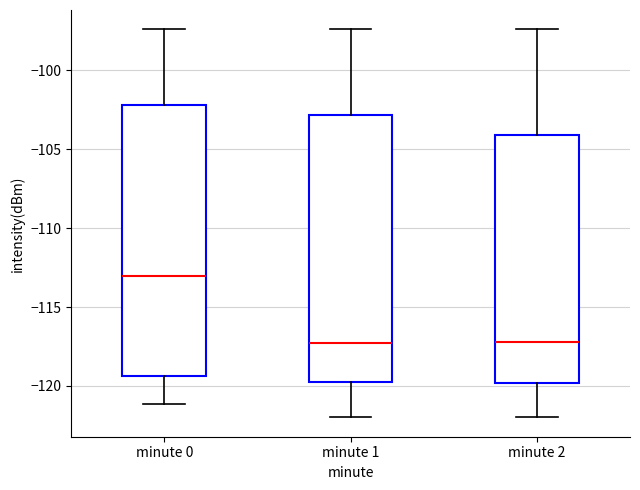

Reading left to right, read every box against the y-axis: the position of its median line, the range the box covers, and the ends of its whiskers. The values are not printed on the chart, so give them approximately, as read against the axis.

minute 0: median -113.0, box -119.5 to -102.0, whiskers -121.0 to -97.5
minute 1: median -117.5, box -119.5 to -103.0, whiskers -122.0 to -97.5
minute 2: median -117.0, box -120.0 to -104.0, whiskers -122.0 to -97.5